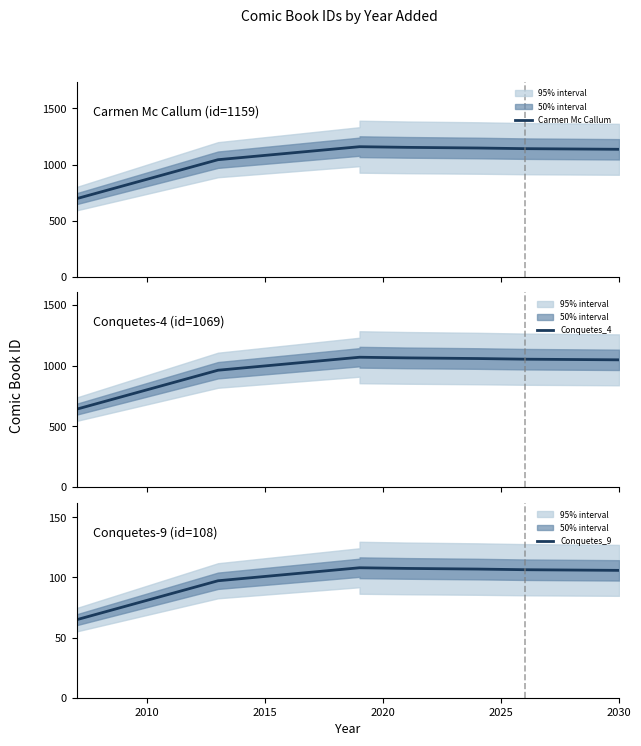

How many categories are shown in the chart?

8